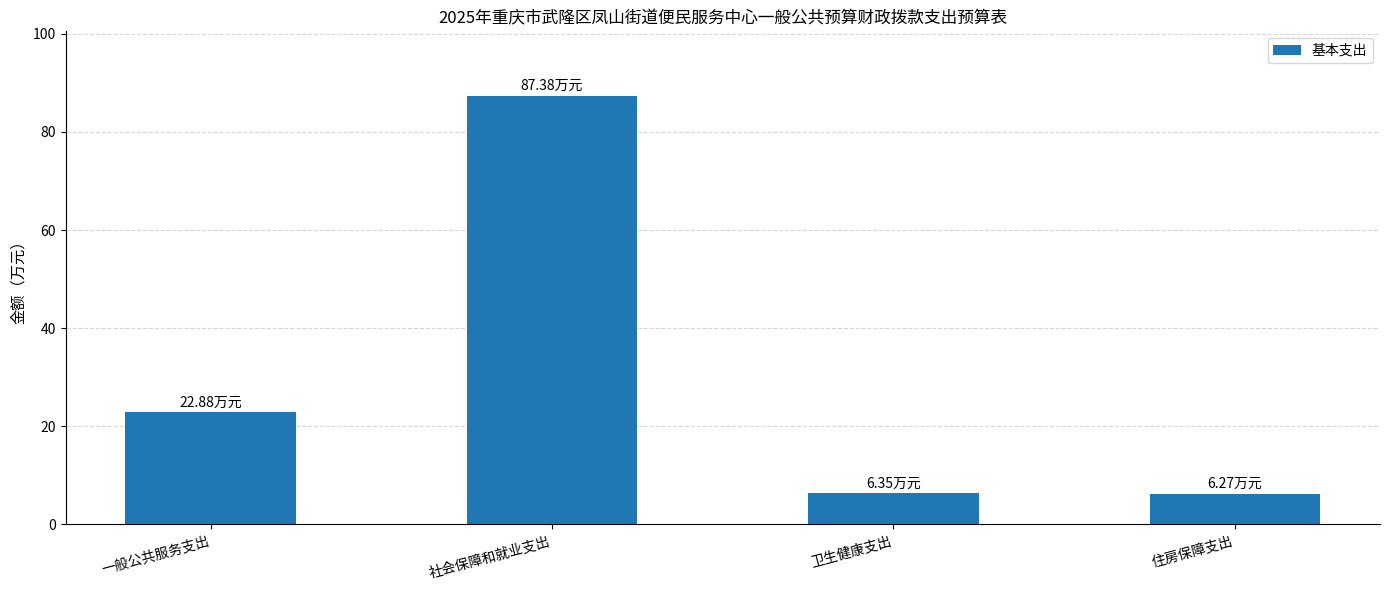

What is the change in value from 一般公共服务支出 to 卫生健康支出?

-16.5